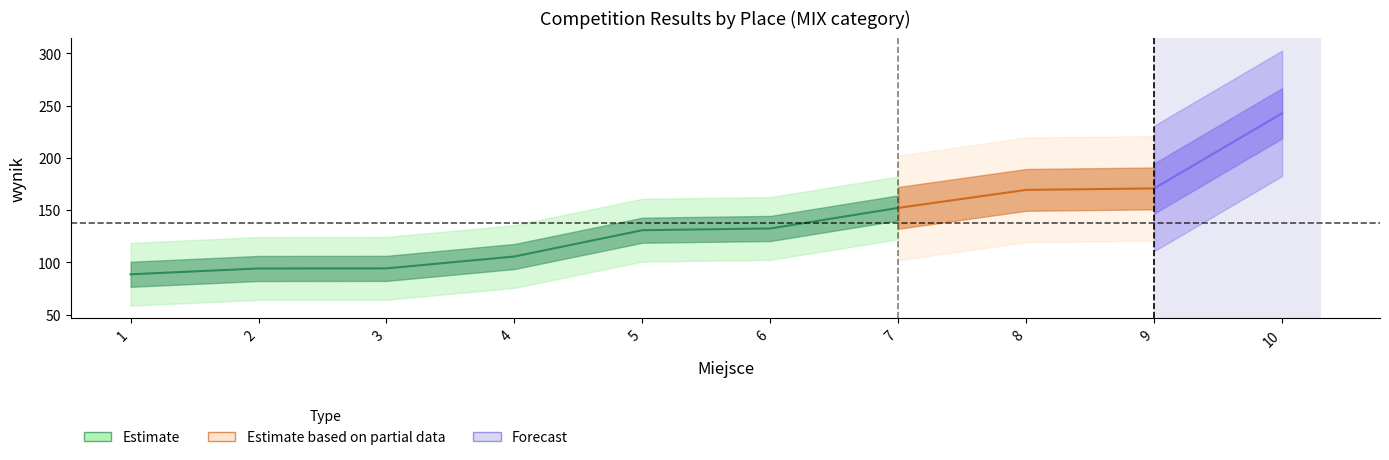

How many lines are shown in the chart?

1